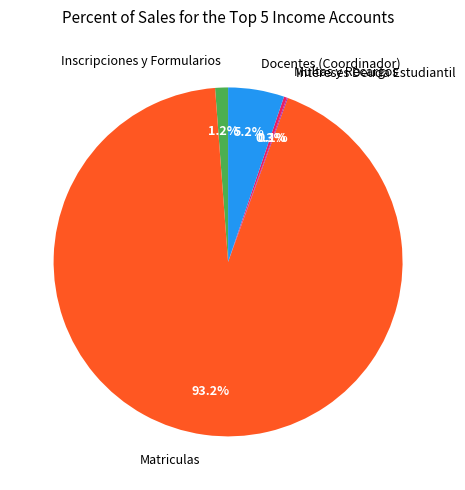

True or false: Multas y Recargos accounts for 0% of the total.

True